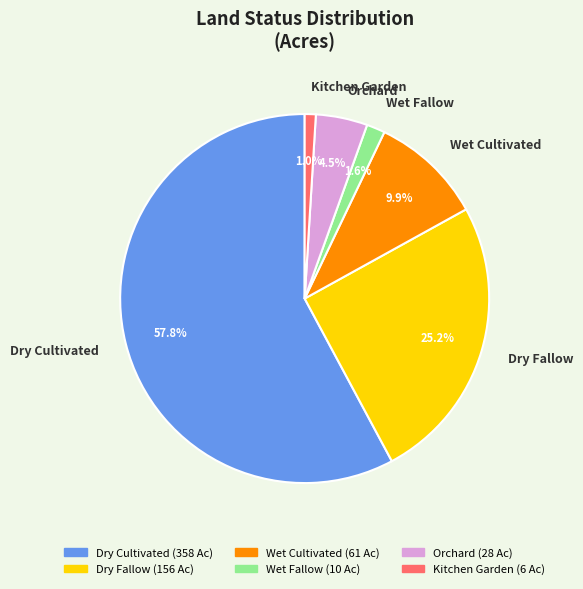

Which slice is the largest?

Dry Cultivated